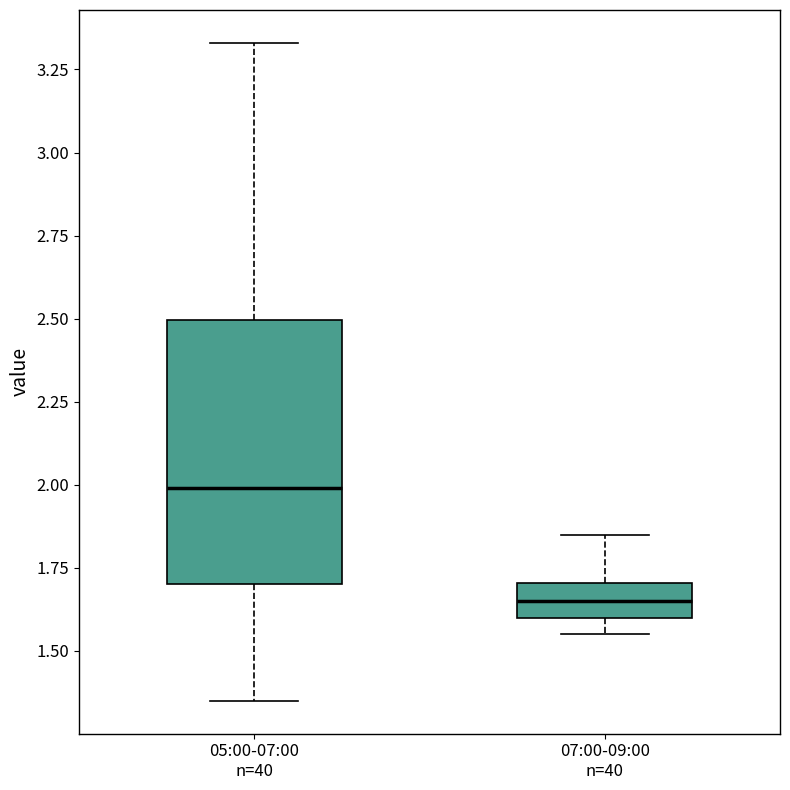

Where does the upper whisker of the box for 07:00-09:00 n=40 end on the y-axis? The values are not printed on the chart, so give them approximately, as read against the axis.

1.85